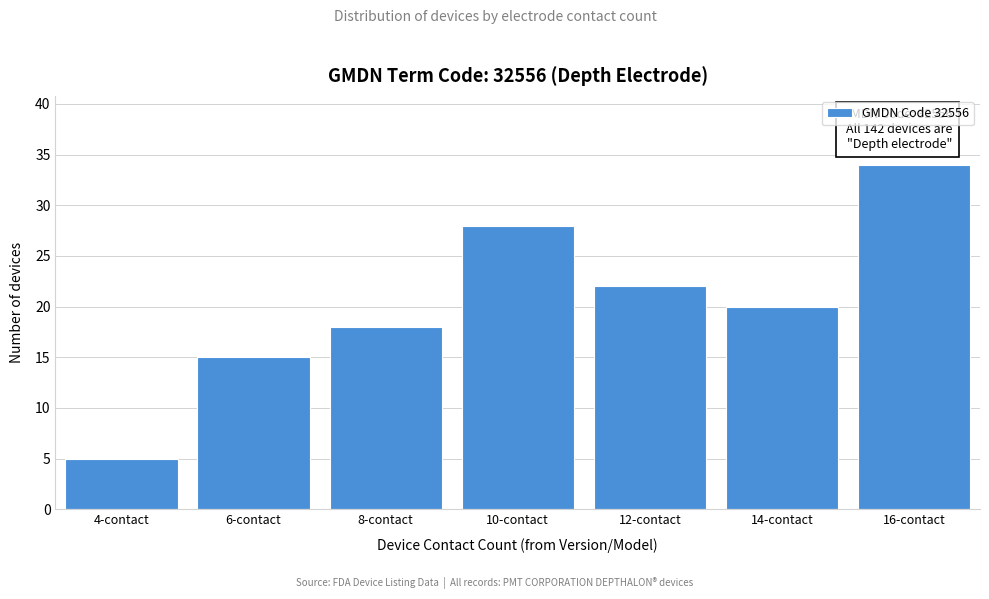

Reading left to right, list all the values displayed in this chart.

5	15	18	28	22	20	34